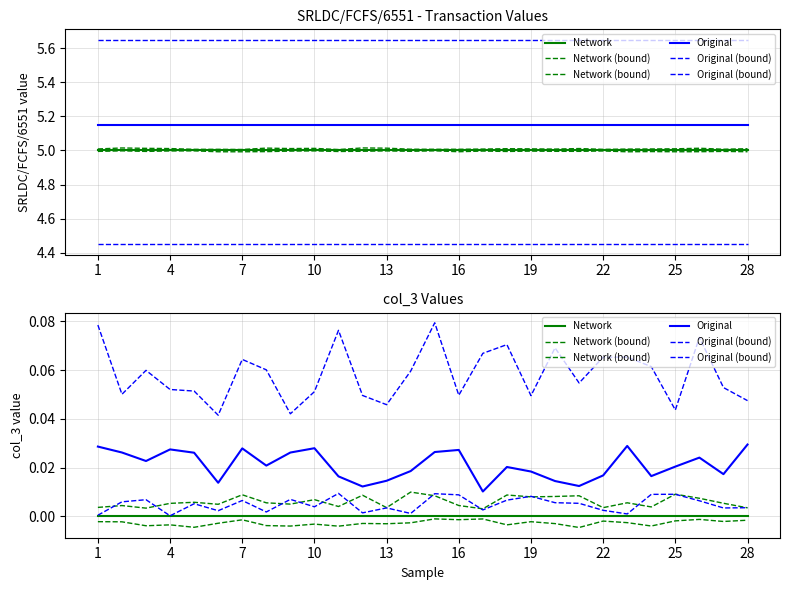

The SRLDC/FCFS/6551 series shows 5 at 20. True or false?

True